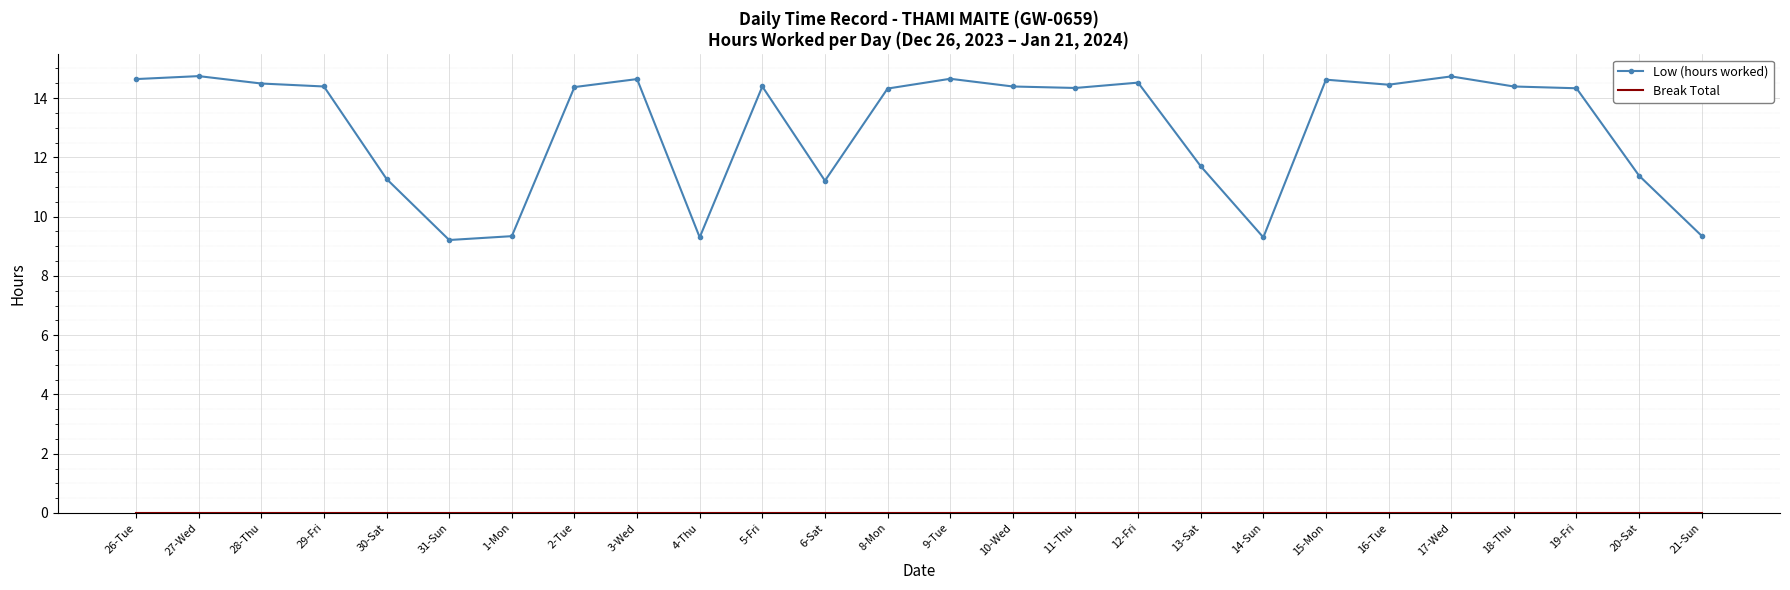

Which series has the widest spread of values?

Low (hours worked)